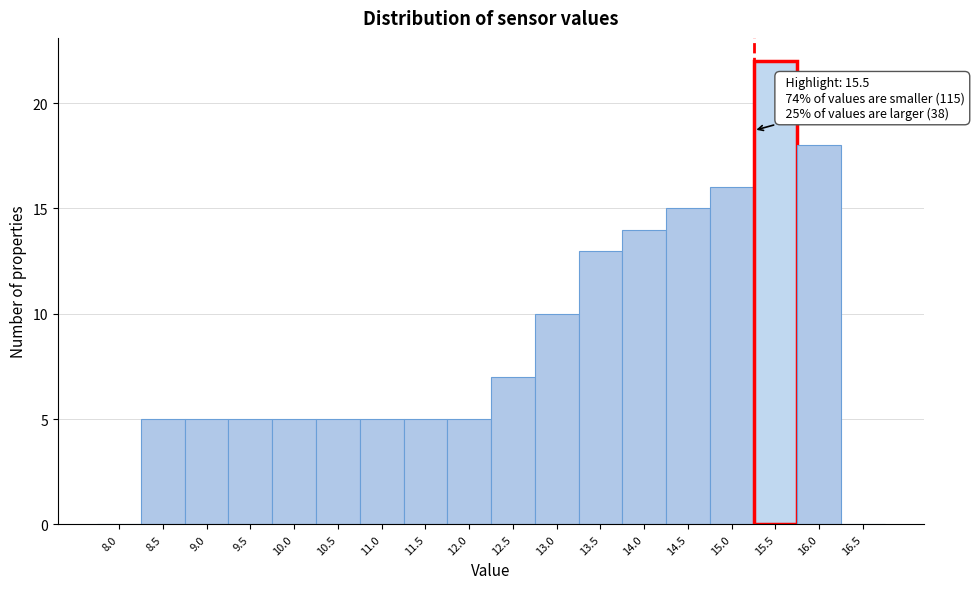

Reading right to left, transcribe all the data shown in this chart.

16.5=0	16.0=18	15.5=22	15.0=16	14.5=15	14.0=14	13.5=13	13.0=10	12.5=7	12.0=5	11.5=5	11.0=5	10.5=5	10.0=5	9.5=5	9.0=5	8.5=5	8.0=0